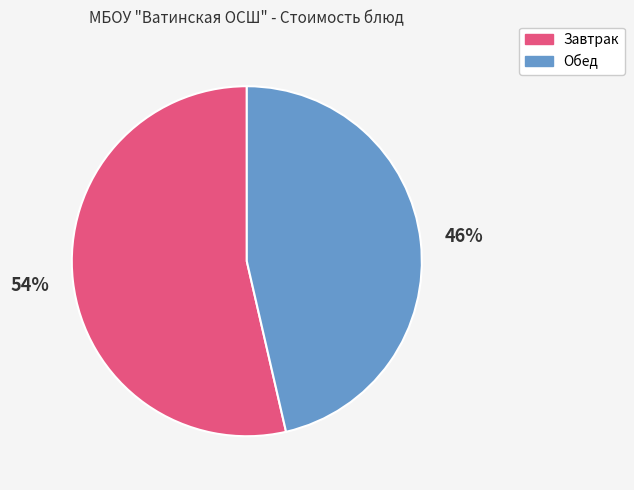

To the nearest percent, what percentage of the pie is Завтрак?

54%